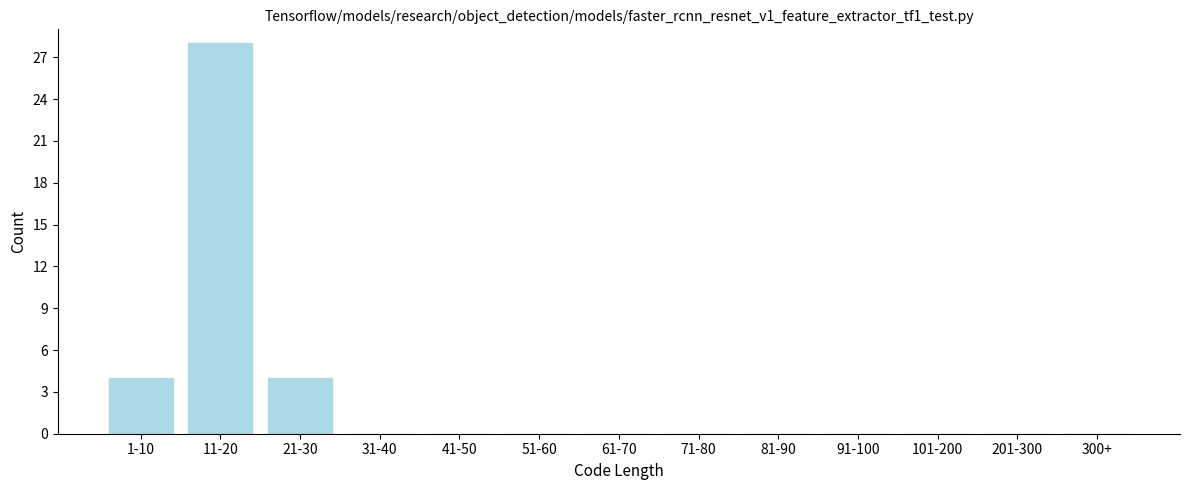

Reading left to right, transcribe all the data shown in this chart.

1-10=4	11-20=28	21-30=4	31-40=0	41-50=0	51-60=0	61-70=0	71-80=0	81-90=0	91-100=0	101-200=0	201-300=0	300+=0